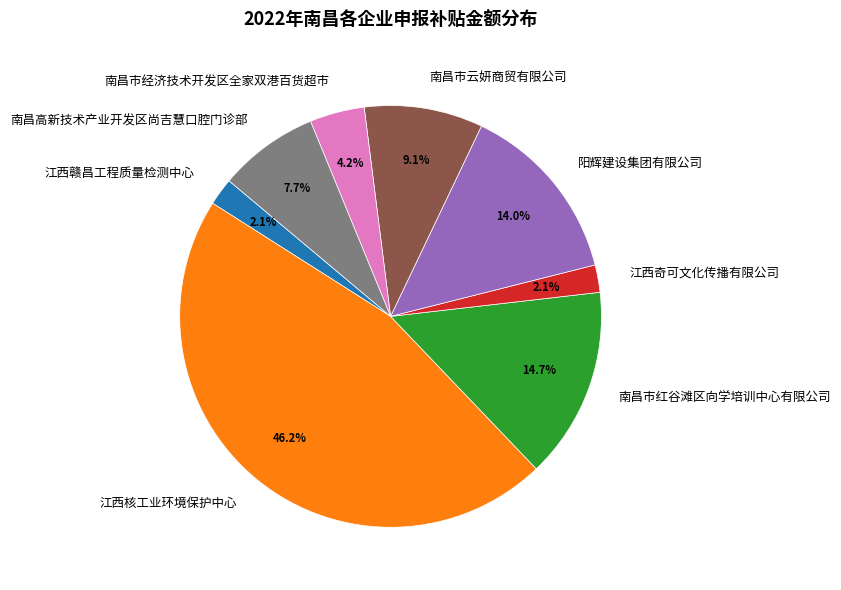

To the nearest percent, what is the difference between the largest and smallest slice percentages?

44%